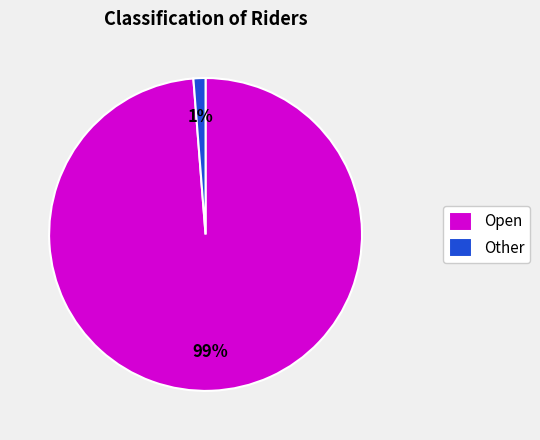

Does any single category account for the majority?

Yes